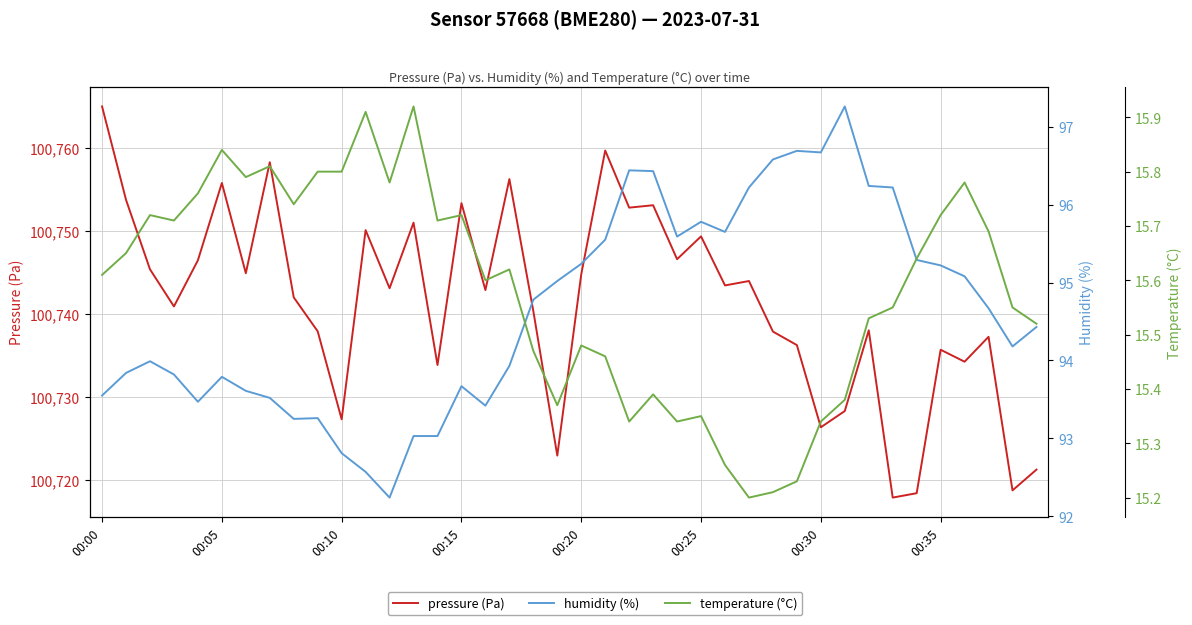

At which category does the chart reach its minimum across all series?

27